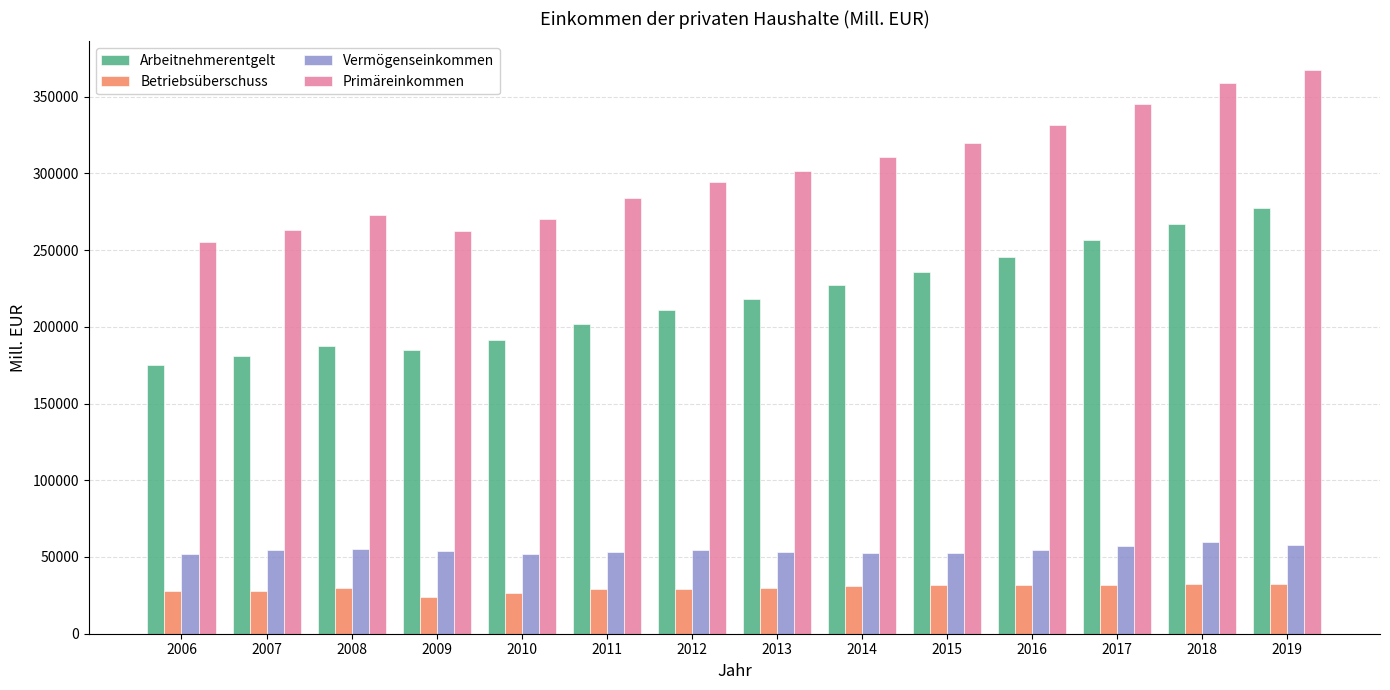

Is it true that Arbeitnehmerentgelt equals 227452.8 at 2014?

True